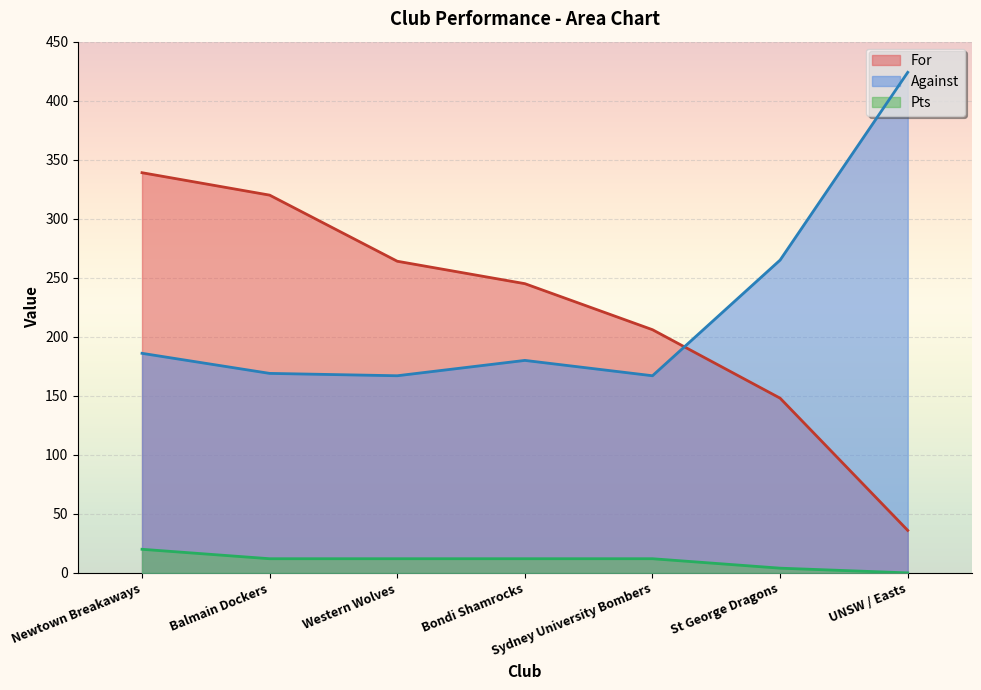

The value of Against at Balmain Dockers is 74. True or false?

False